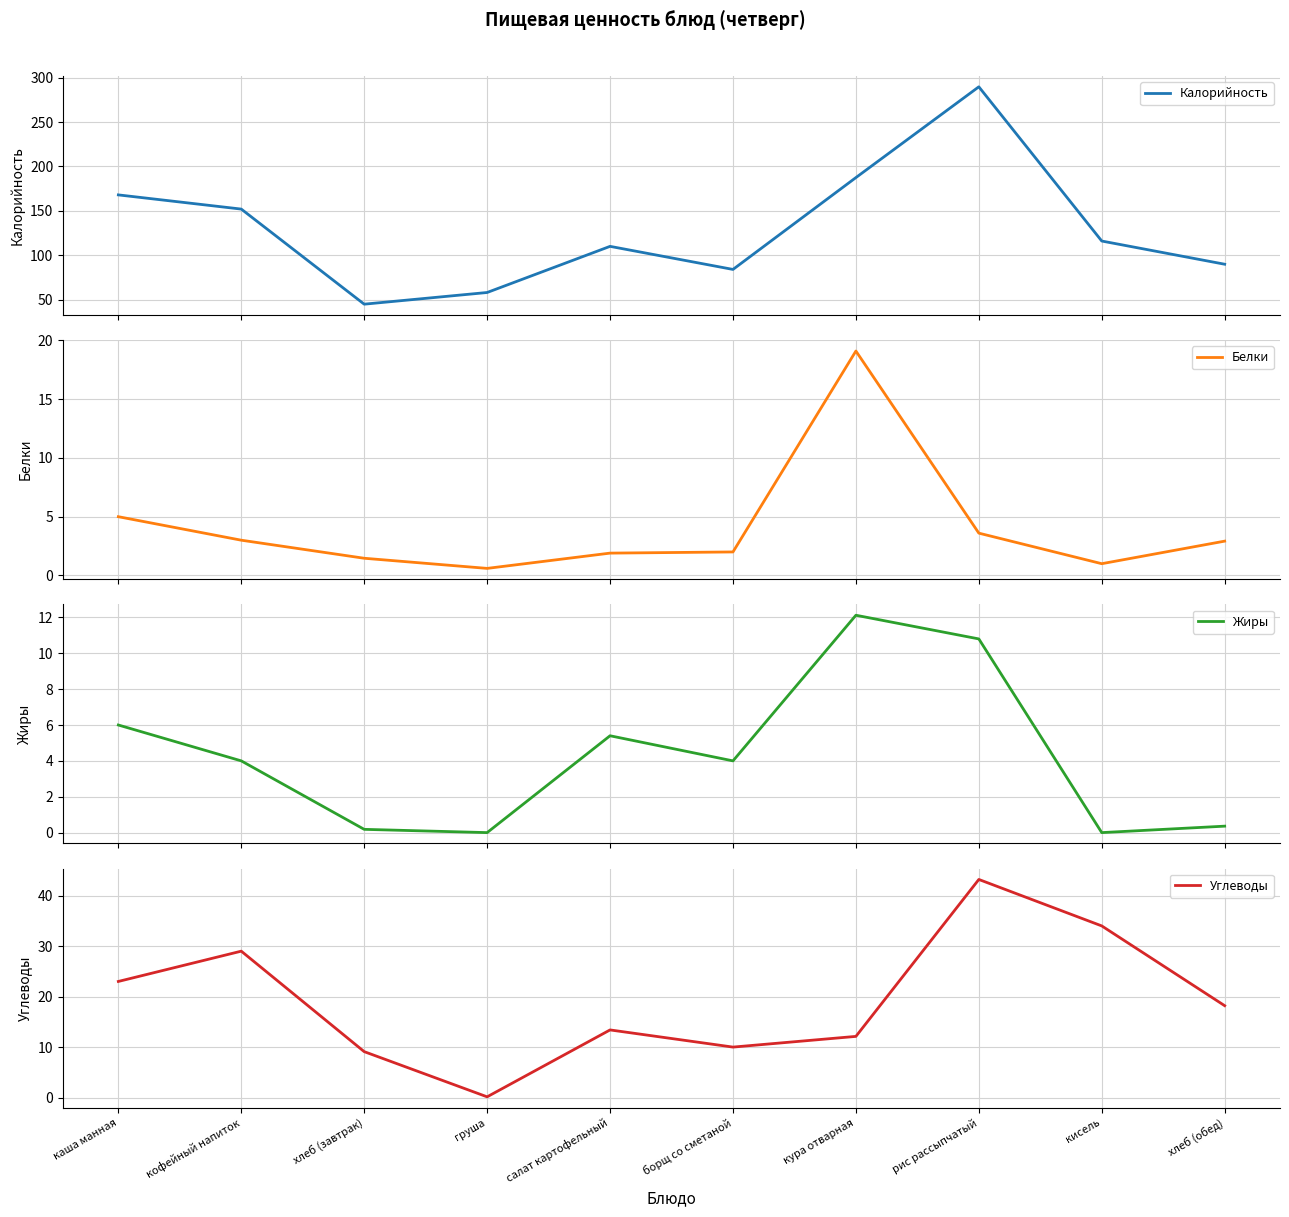

Reading left to right, list all the values displayed in this chart.

Калорийность: каша манная=168.0	кофейный напиток=152.0	хлеб (завтрак)=44.8	груша=58.0	салат картофельный=110.0	борщ со сметаной=84.0	кура отварная=187.5	рис рассыпчатый=289.8	кисель=116.0	хлеб (обед)=89.9
Белки: каша манная=5.0	кофейный напиток=3.0	хлеб (завтрак)=1.5	груша=0.6	салат картофельный=1.9	борщ со сметаной=2.0	кура отварная=19.1	рис рассыпчатый=3.6	кисель=1.0	хлеб (обед)=2.9
Жиры: каша манная=6.0	кофейный напиток=4.0	хлеб (завтрак)=0.2	груша=0.0	салат картофельный=5.4	борщ со сметаной=4.0	кура отварная=12.1	рис рассыпчатый=10.8	кисель=0.0	хлеб (обед)=0.4
Углеводы: каша манная=23.0	кофейный напиток=29.0	хлеб (завтрак)=9.1	груша=0.1	салат картофельный=13.4	борщ со сметаной=10.0	кура отварная=12.1	рис рассыпчатый=43.2	кисель=34.0	хлеб (обед)=18.2